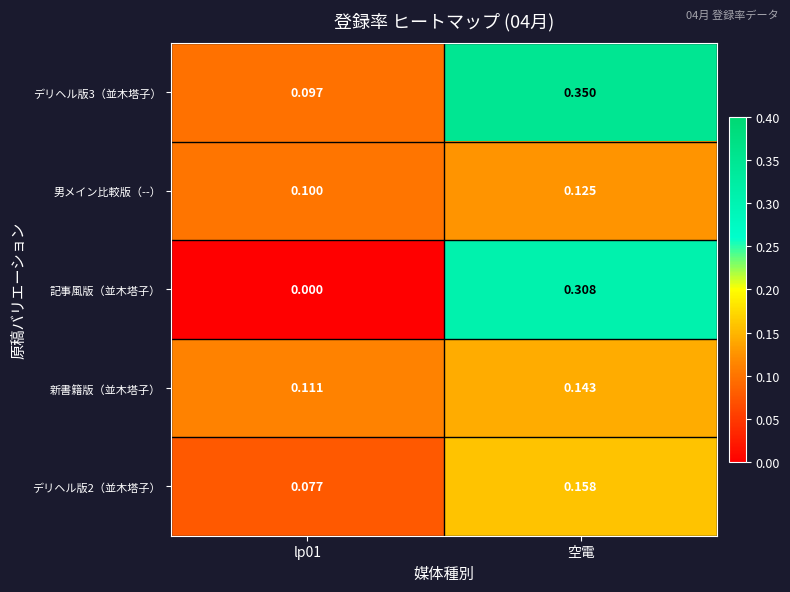

Which series has the largest range (max minus min)?

記事風版（並木塔子）